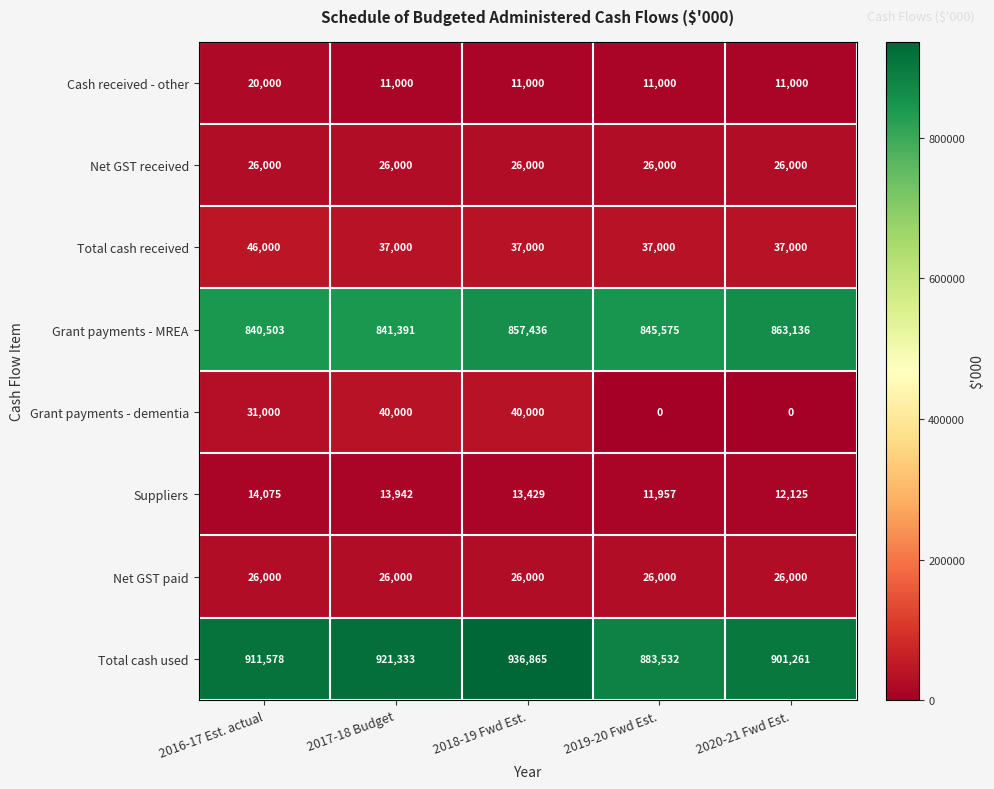

What is the sum of the Grant payments - MREA values at 2019-20 Fwd Est. and 2018-19 Fwd Est.?

1703011